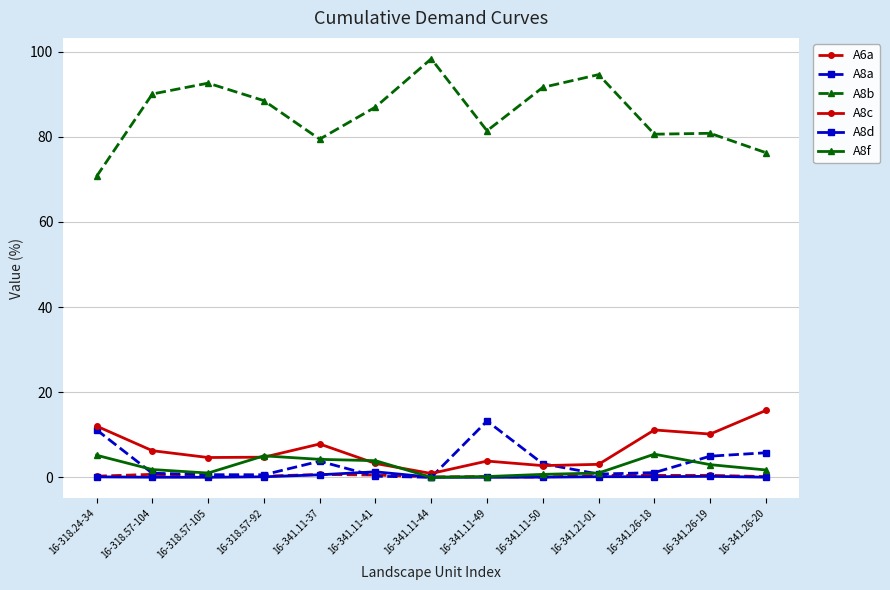

True or false: A6a has more than 1 interior local peaks.

True